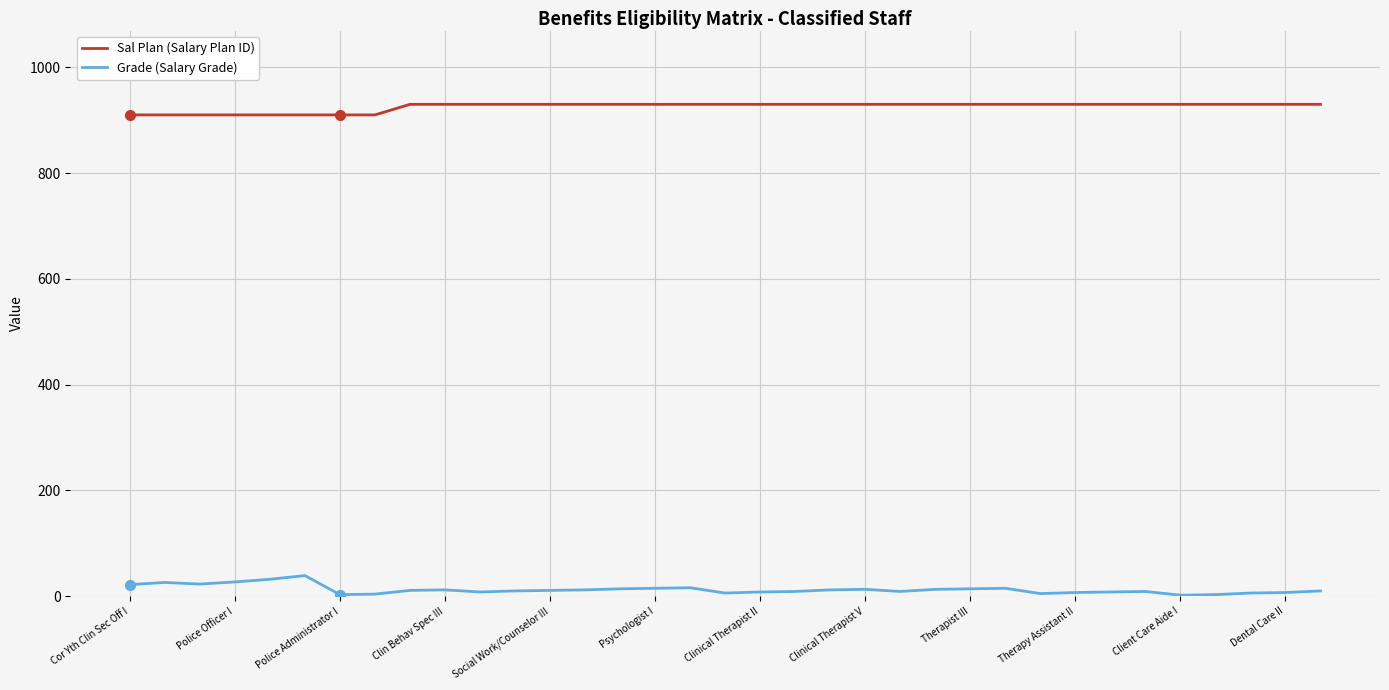

How many lines are shown in the chart?

2